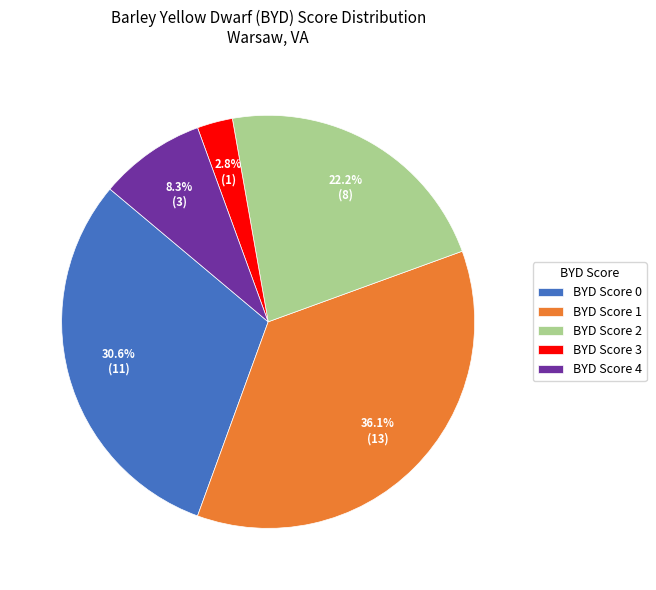

Rank the categories by value from highest to lowest.

BYD Score 1, BYD Score 0, BYD Score 2, BYD Score 4, BYD Score 3